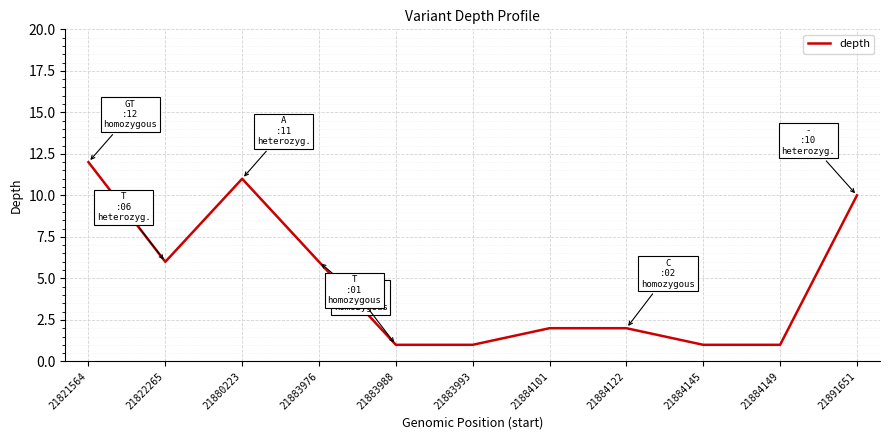

The chart shows a value of 2 at 21884101. True or false?

True